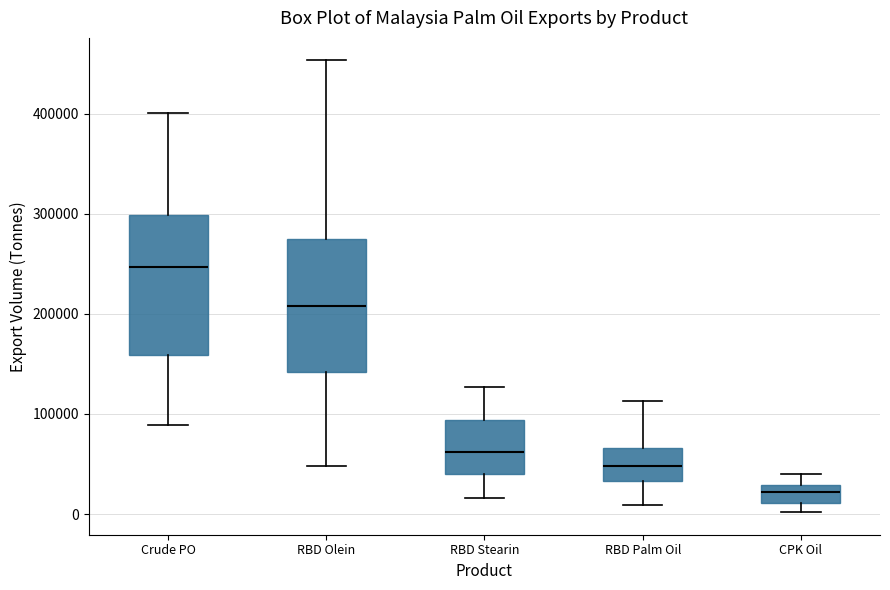

Reading left to right, transcribe this box plot: for each box, give where its median line is, the range the box spans, and where its two whiskers end, as read against the y-axis. The values are not printed on the chart, so give them approximately, as read against the axis.

Crude PO: median 250000, box 160000 to 300000, whiskers 90000 to 400000
RBD Olein: median 210000, box 140000 to 280000, whiskers 50000 to 450000
RBD Stearin: median 60000, box 40000 to 90000, whiskers 20000 to 130000
RBD Palm Oil: median 50000, box 30000 to 70000, whiskers 10000 to 110000
CPK Oil: median 20000, box 10000 to 30000, whiskers 0 to 40000